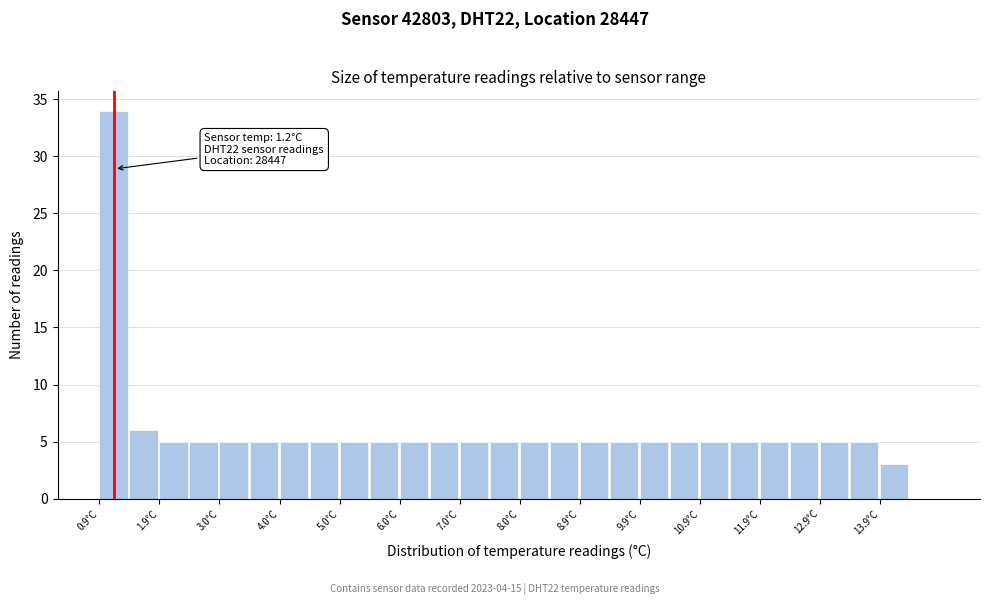

Over which range of the x-axis is the bar tallest?

0.95 to 1.45